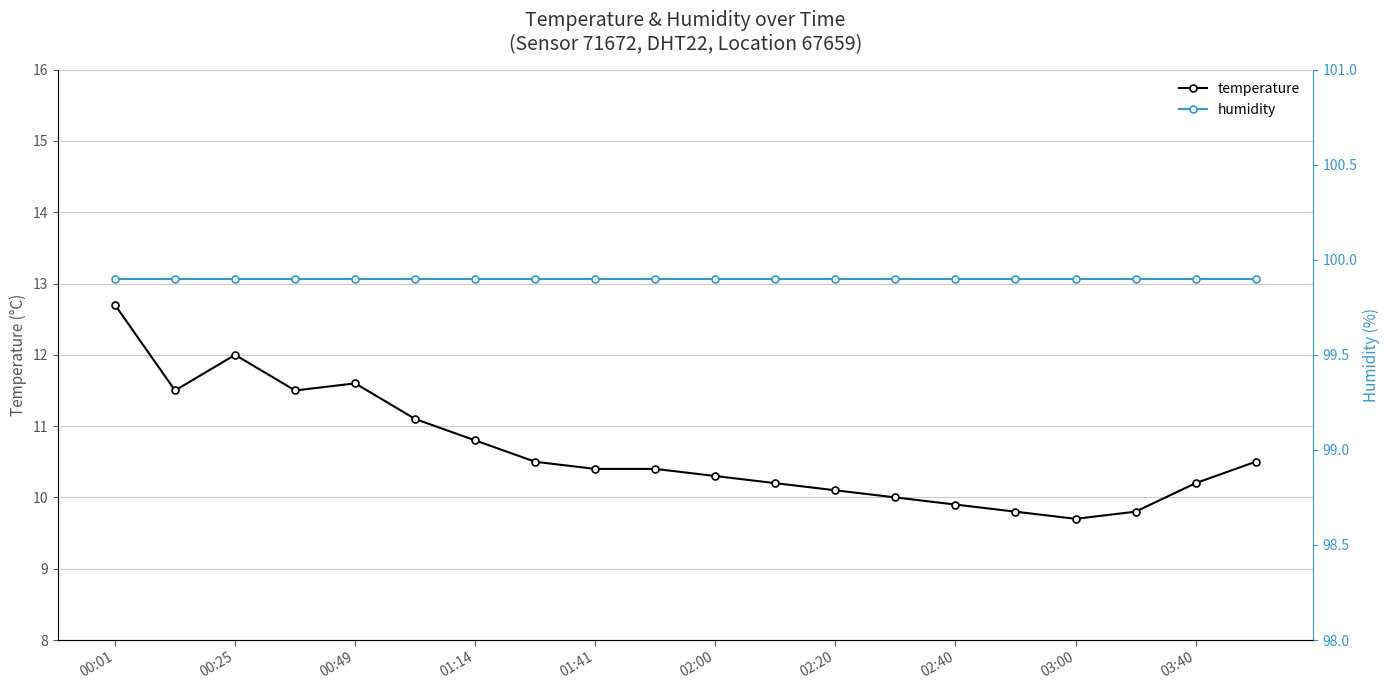

At which category is the sum across all series the highest?

00:01